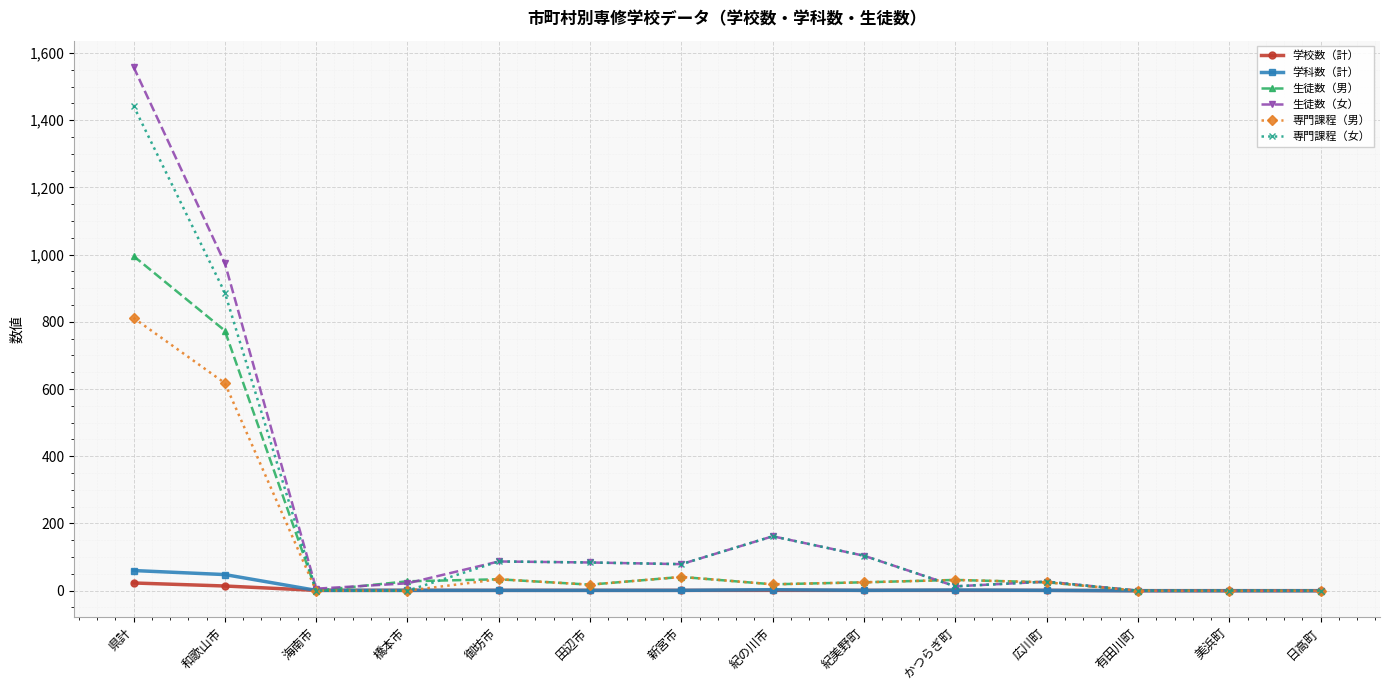

True or false: 生徒数（女） has a value of 0 at 有田川町.

True